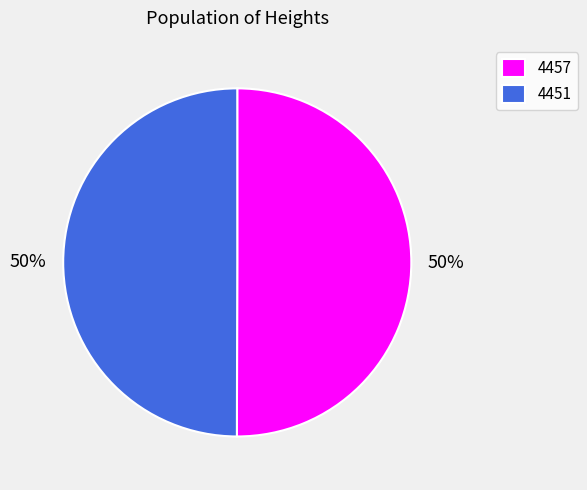

How many slices are in this pie chart?

2